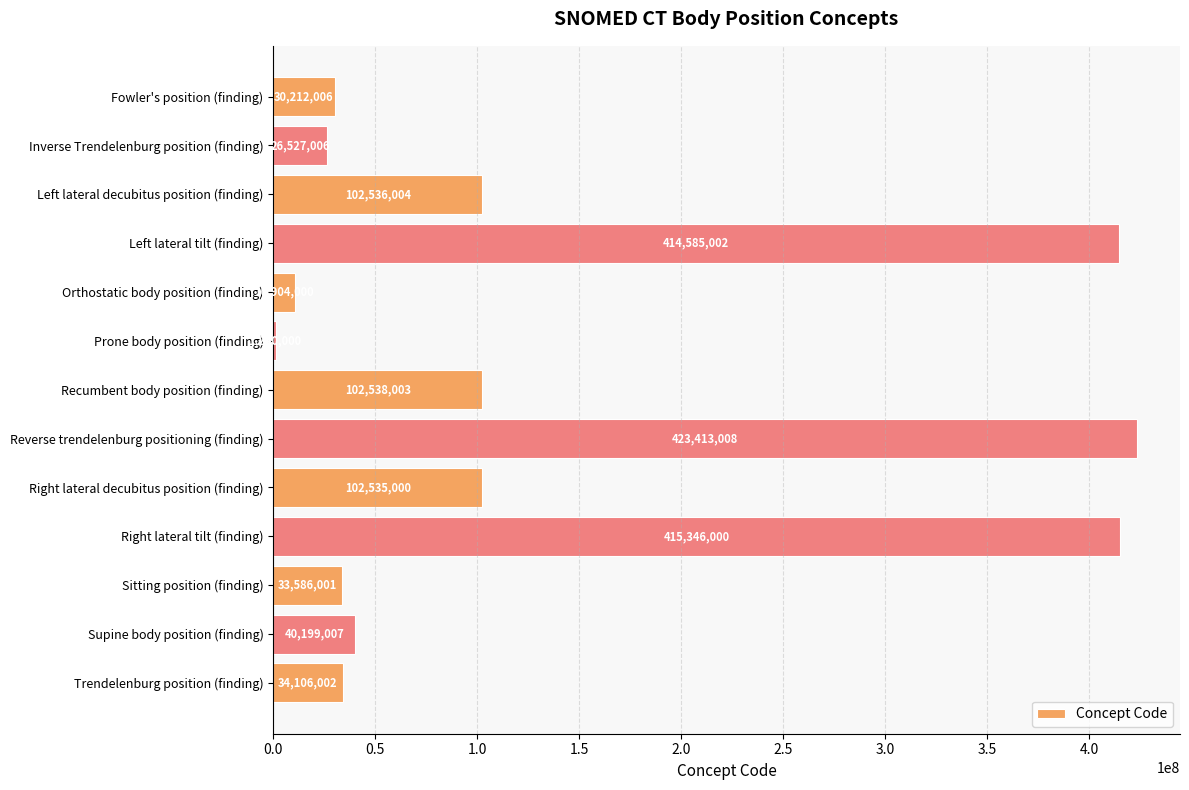

Which has a higher value, Fowler's position (finding) or Left lateral decubitus position (finding)?

Left lateral decubitus position (finding)